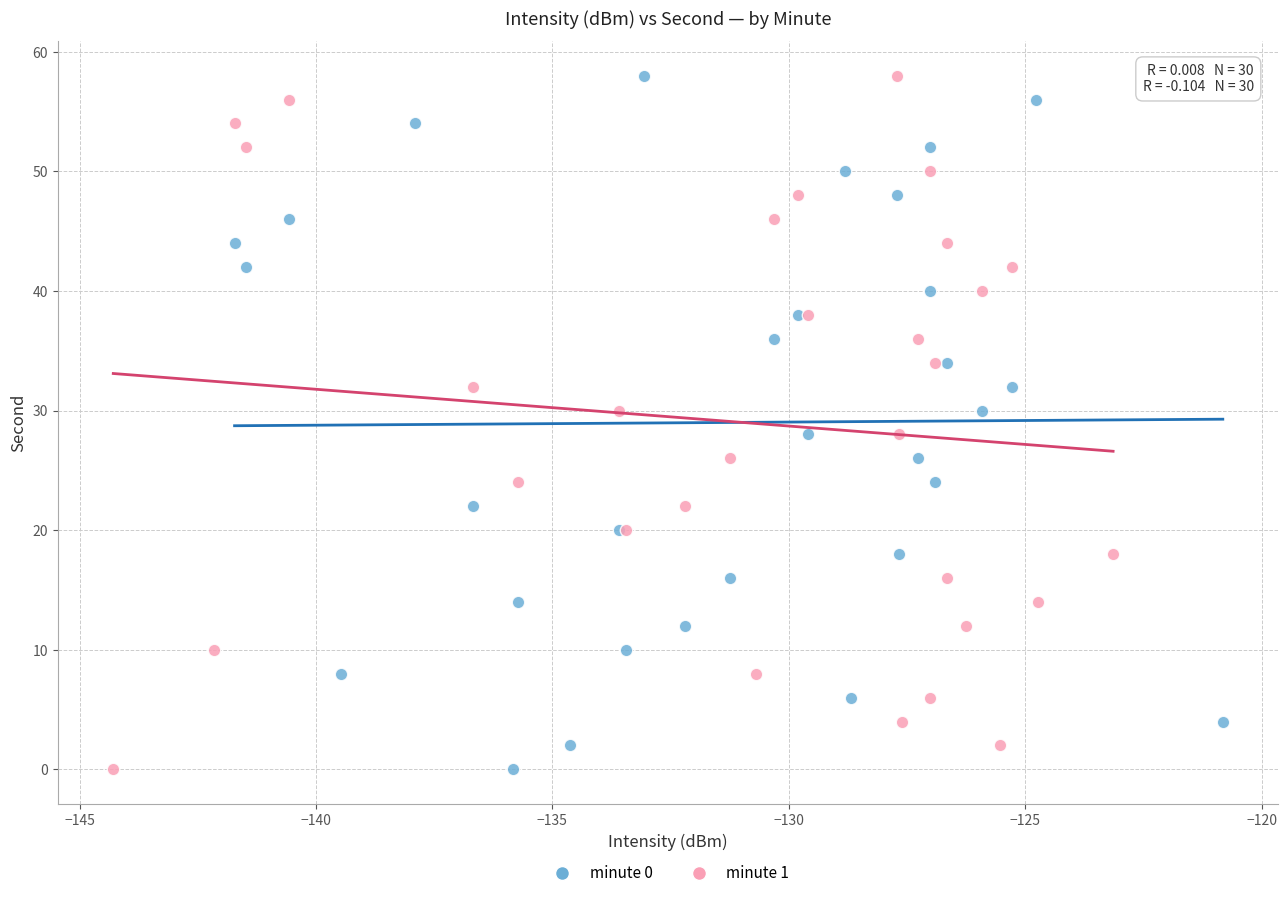

What are all the series names shown in the legend?

minute 0, minute 1